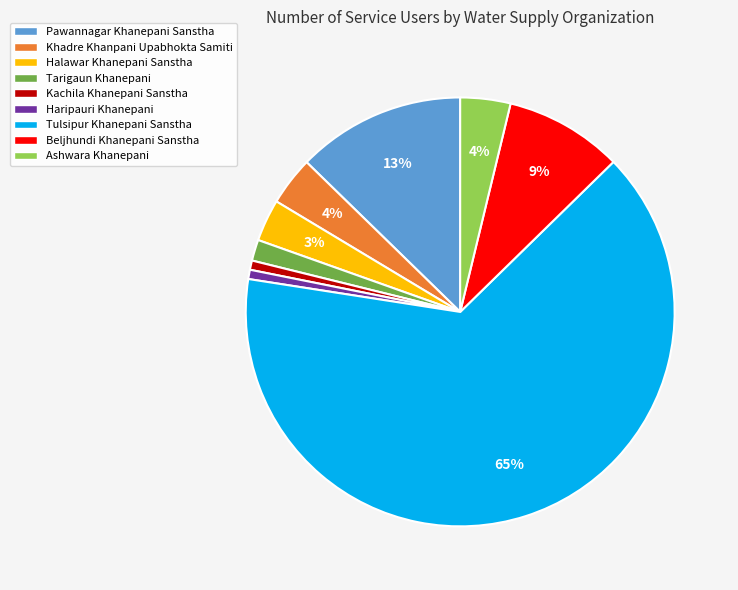

Is the sum of Pawannagar Khanepani Sanstha and Tarigaun Khanepani greater than half?

No